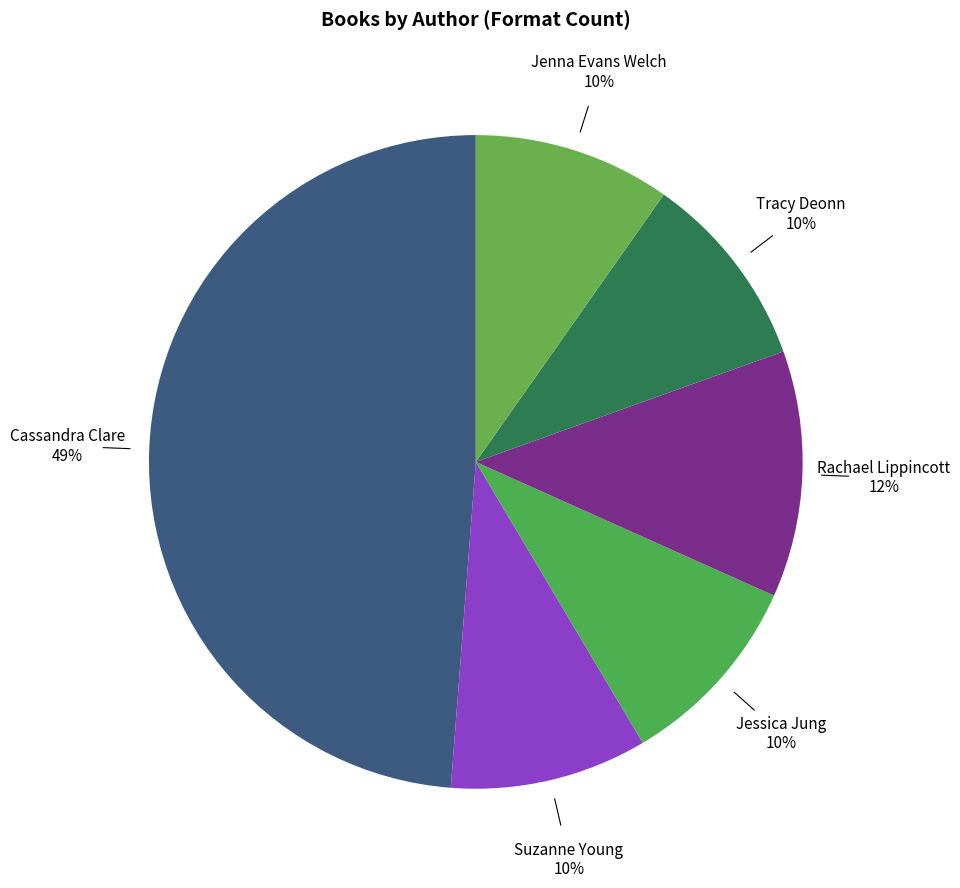

How many slices are in this pie chart?

6